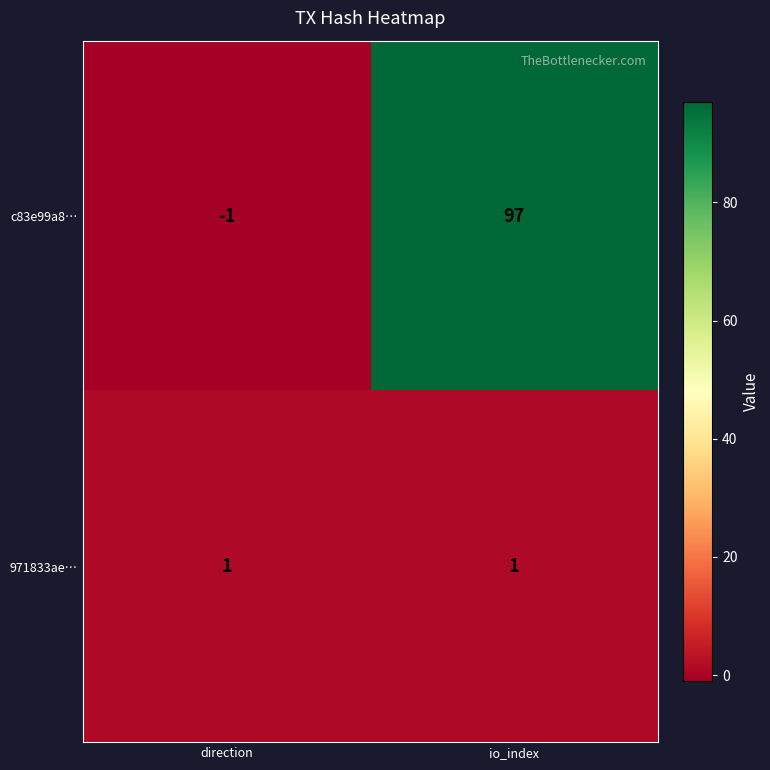

Which series has the largest total across all categories?

c83e99a8…